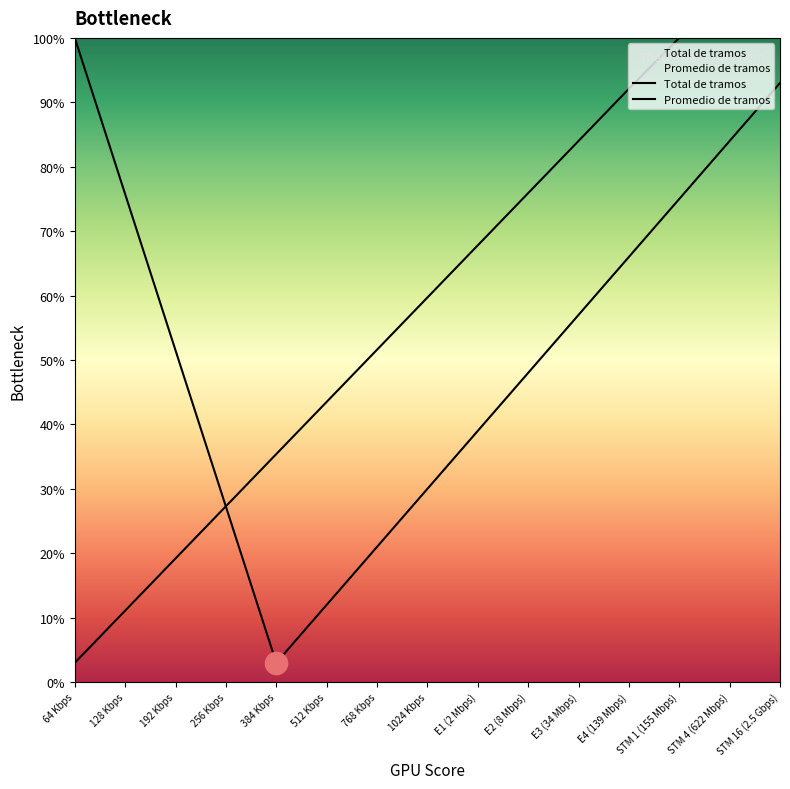

Does the chart have visible grid lines?

No